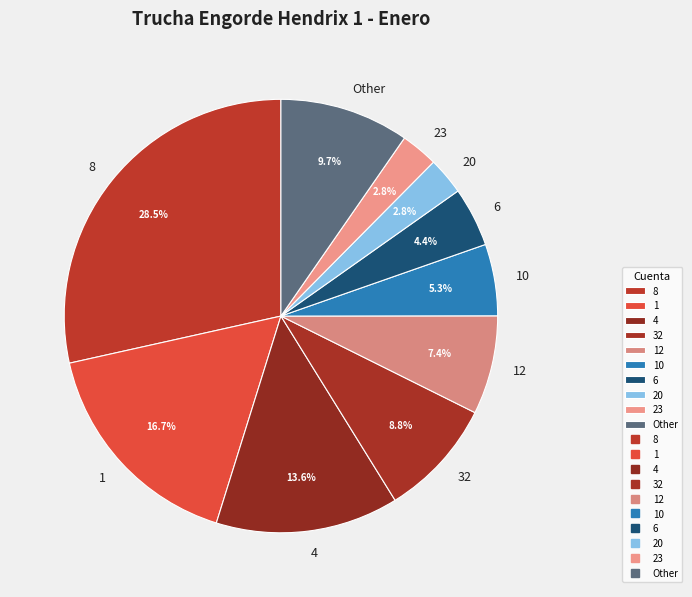

How many slices are in this pie chart?

10